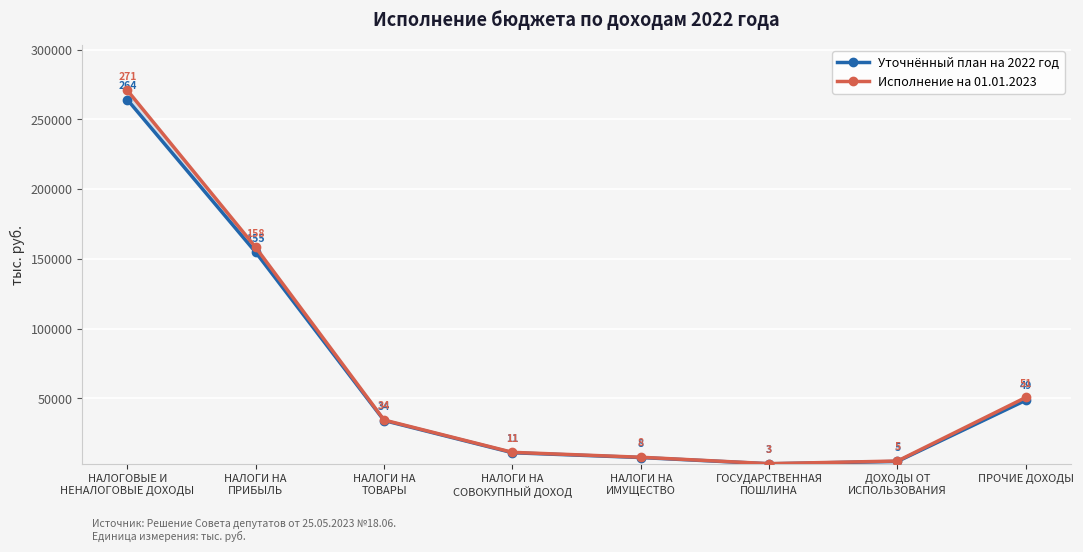

Reading left to right, extract all data points from this chart.

Уточнённый план на 2022 год: НАЛОГОВЫЕ И
НЕНАЛОГОВЫЕ ДОХОДЫ=264120.9	НАЛОГИ НА
ПРИБЫЛЬ=154727.0	НАЛОГИ НА
ТОВАРЫ=34139.0	НАЛОГИ НА
СОВОКУПНЫЙ ДОХОД=11037.0	НАЛОГИ НА
ИМУЩЕСТВО=7600.0	ГОСУДАРСТВЕННАЯ
ПОШЛИНА=3100.0	ДОХОДЫ ОТ
ИСПОЛЬЗОВАНИЯ=4800.0	ПРОЧИЕ ДОХОДЫ=48660.9
Исполнение на 01.01.2023: НАЛОГОВЫЕ И
НЕНАЛОГОВЫЕ ДОХОДЫ=270791.1	НАЛОГИ НА
ПРИБЫЛЬ=158186.5	НАЛОГИ НА
ТОВАРЫ=34490.1	НАЛОГИ НА
СОВОКУПНЫЙ ДОХОД=11321.9	НАЛОГИ НА
ИМУЩЕСТВО=7800.0	ГОСУДАРСТВЕННАЯ
ПОШЛИНА=3200.0	ДОХОДЫ ОТ
ИСПОЛЬЗОВАНИЯ=5100.0	ПРОЧИЕ ДОХОДЫ=50692.6